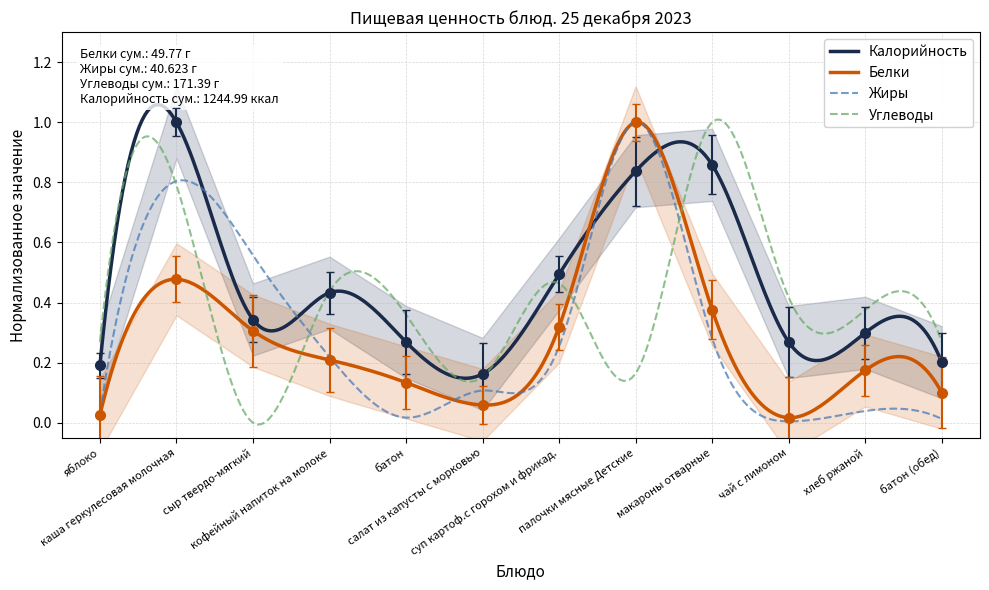

Which category has the lowest value in the Калорийность series?

салат из капусты с морковью